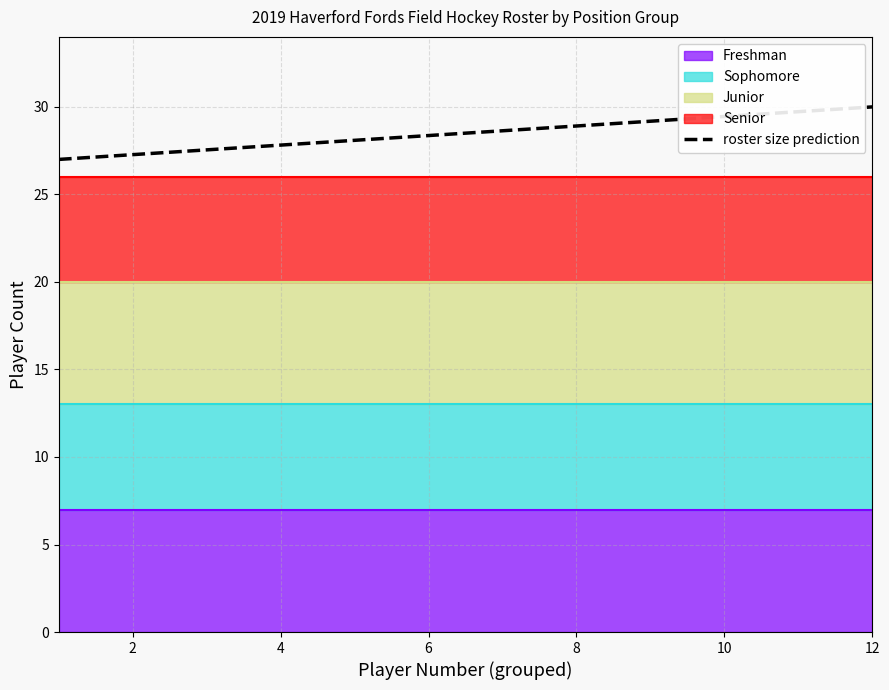

What is the maximum value for roster size prediction?

30.0